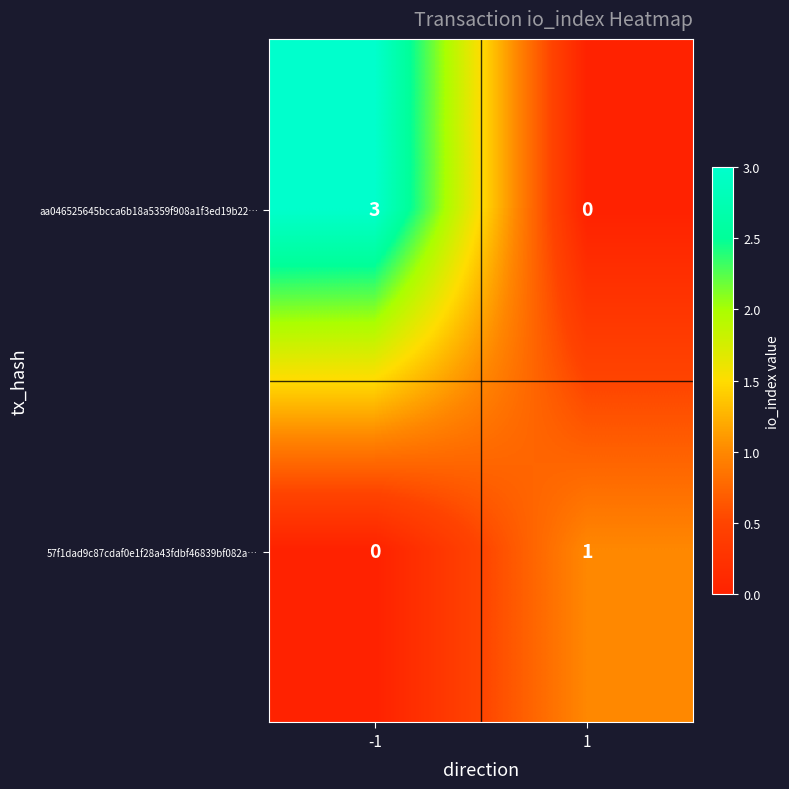

Is it true that aa046525645bcca6b18a5359f908a1f3ed19b22… equals 4 at -1?

False